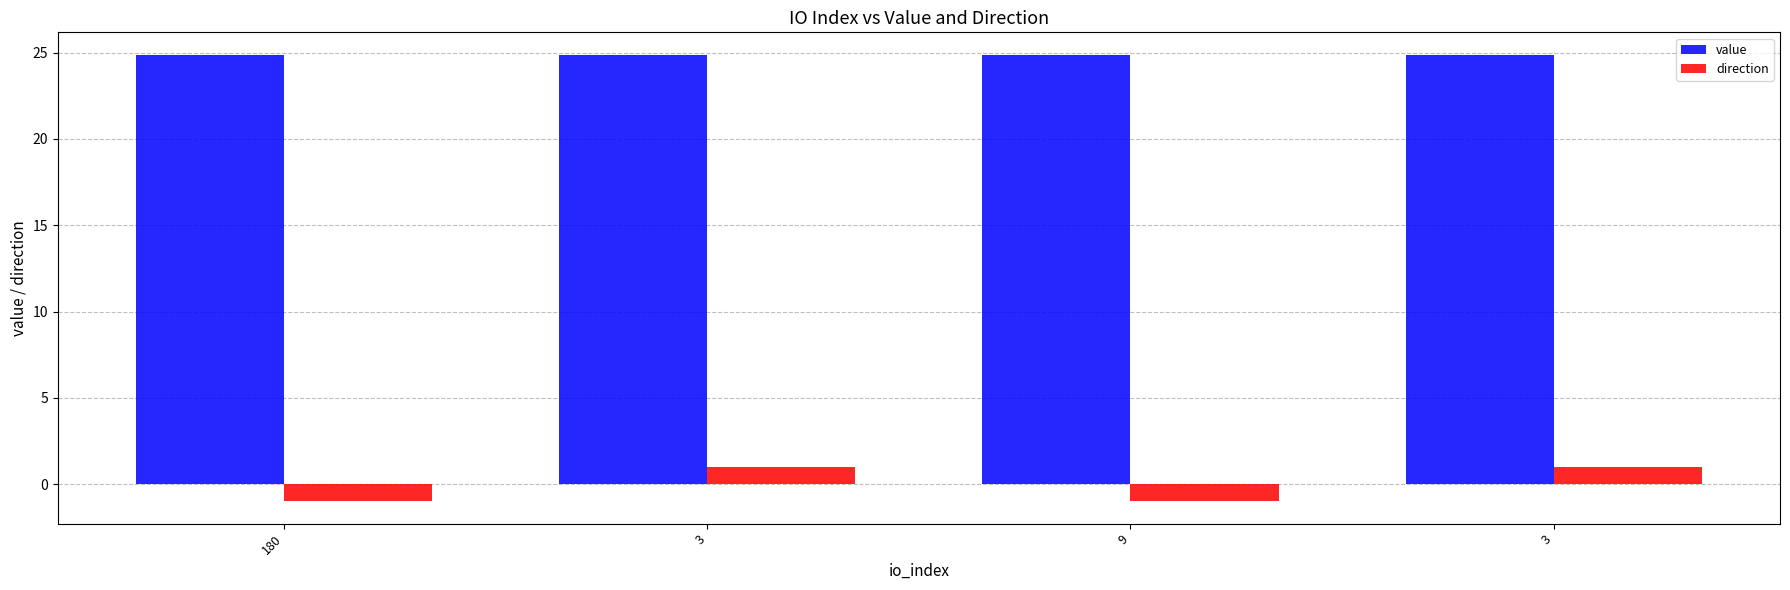

How many groups of bars are there?

4